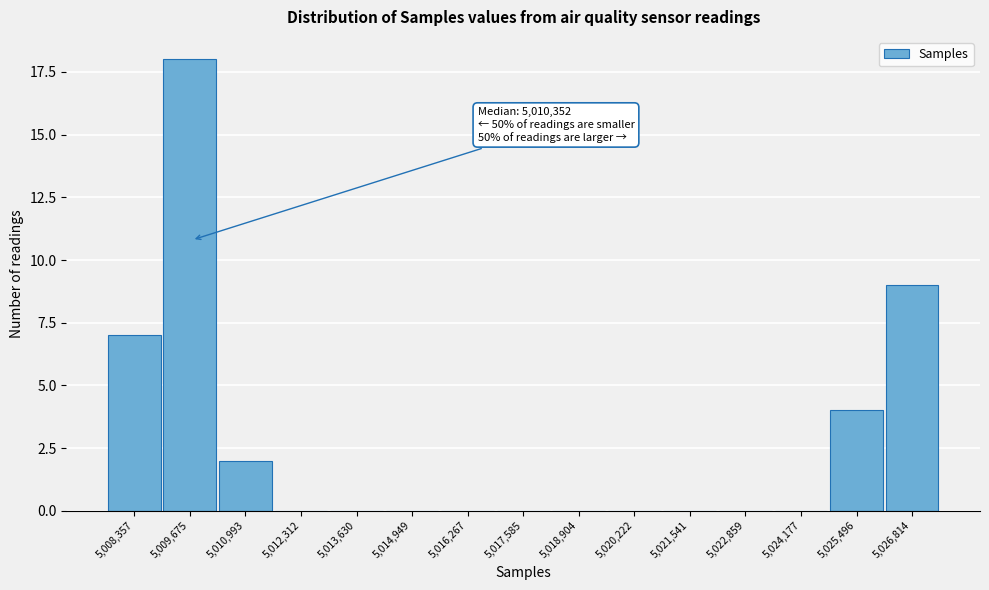

Reading right to left, list all the values displayed in this chart.

5,026,814=9	5,025,496=4	5,024,177=0	5,022,859=0	5,021,541=0	5,020,222=0	5,018,904=0	5,017,585=0	5,016,267=0	5,014,949=0	5,013,630=0	5,012,312=0	5,010,993=2	5,009,675=18	5,008,357=7